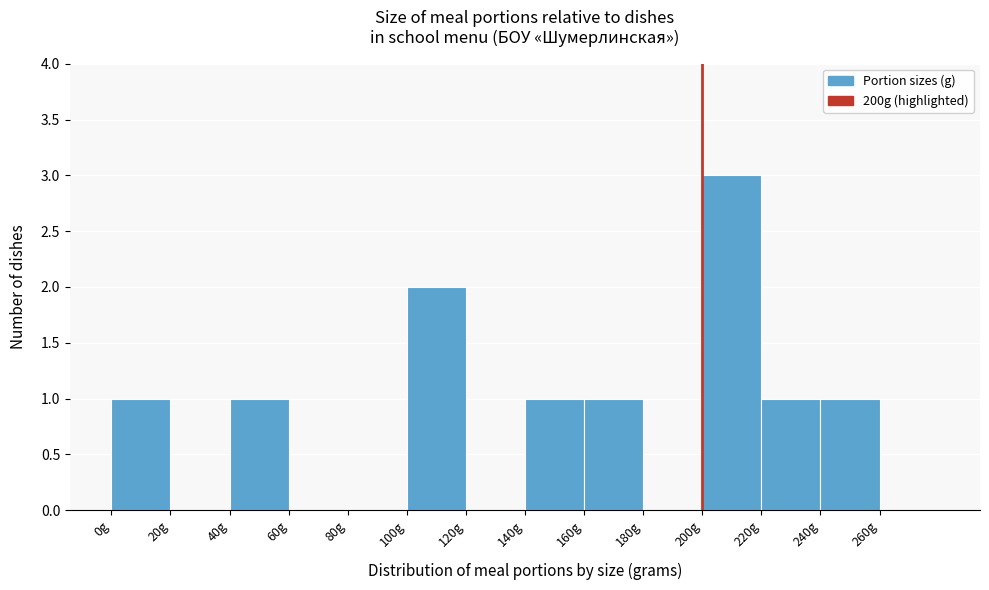

Reading left to right, transcribe this chart: for each bar, give the range it covers on the x-axis and its height. The values are not printed on the chart, so give them approximately, as read against the axis.

0 to 20: 1
20 to 40: 0
40 to 60: 1
60 to 80: 0
80 to 100: 0
100 to 120: 2
120 to 140: 0
140 to 160: 1
160 to 180: 1
180 to 200: 0
200 to 220: 3
220 to 240: 1
240 to 260: 1
260 to 280: 0